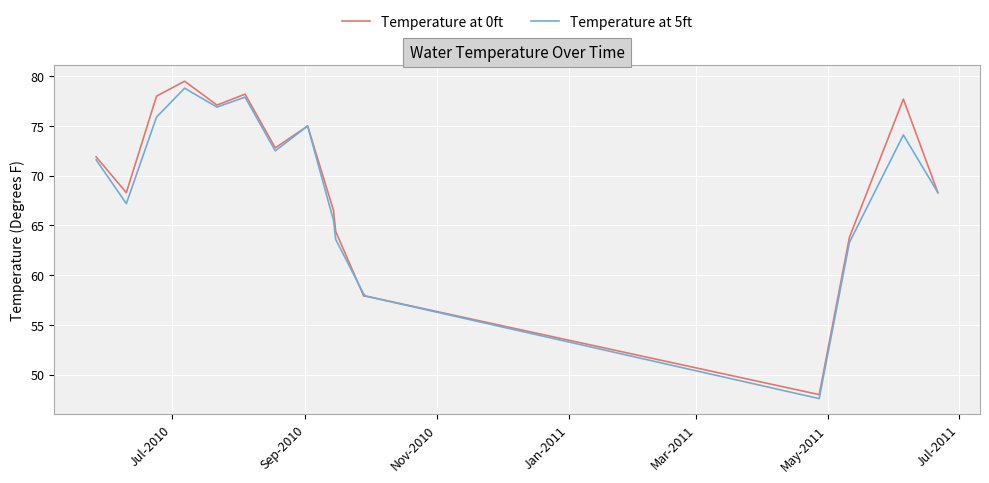

Reading right to left, what are all the values shown in this chart?

Temperature at 0ft: 68.3	77.7	63.8	48.0	57.9	57.9	64.4	66.5	75.0	72.8	78.2	77.1	79.5	78.0	68.3	71.9
Temperature at 5ft: 68.3	74.1	63.3	47.6	57.9	58.1	63.6	65.5	75.0	72.5	77.9	76.9	78.8	75.9	67.2	71.6